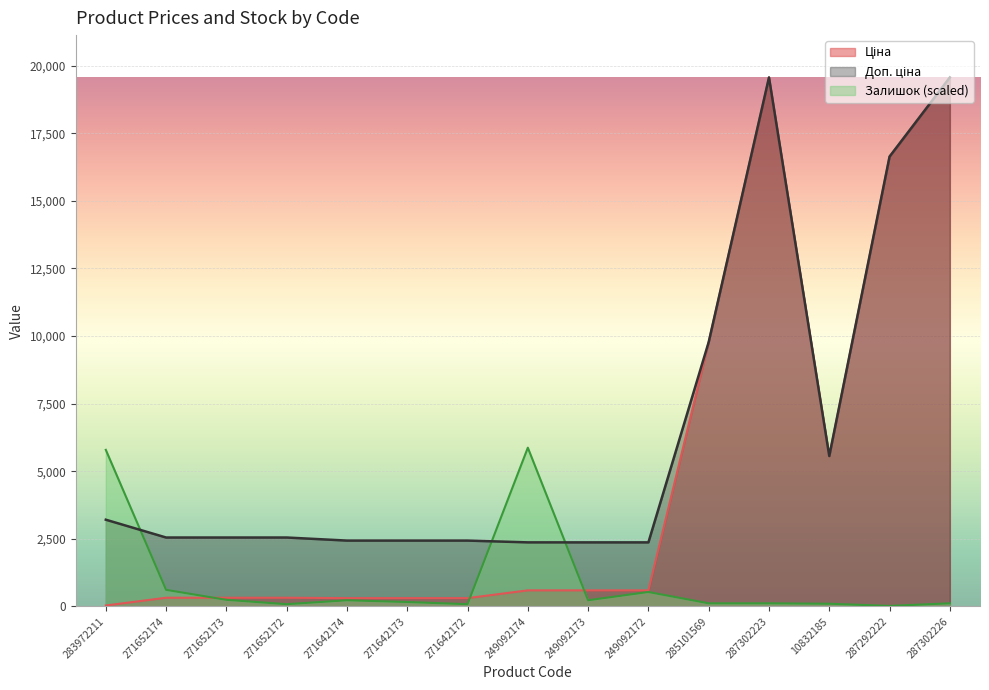

What are all the series names shown in the legend?

Ціна, Доп. ціна, Залишок